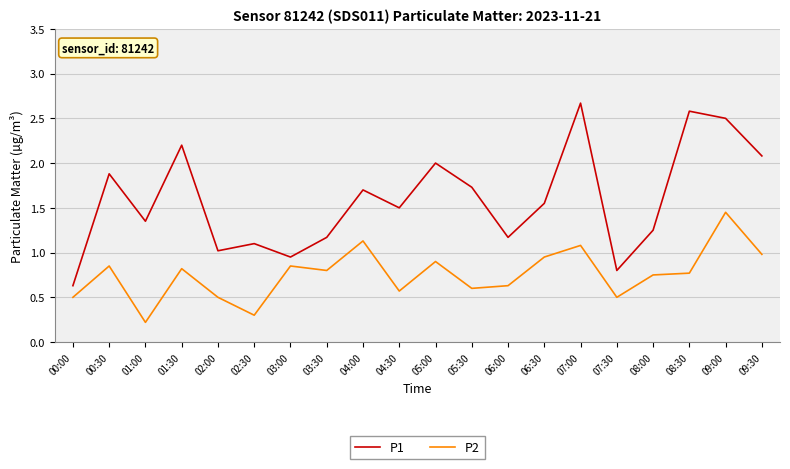

What is the difference between the maximum and minimum values in the P1 series?

2.0